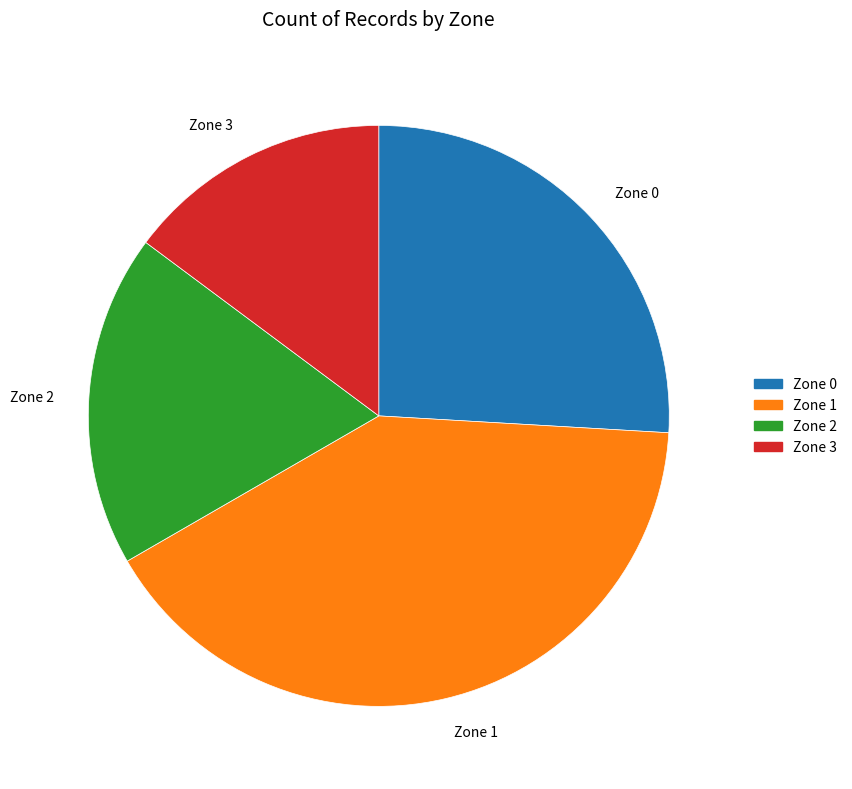

True or false: Zone 1 accounts for 41% of the total.

True